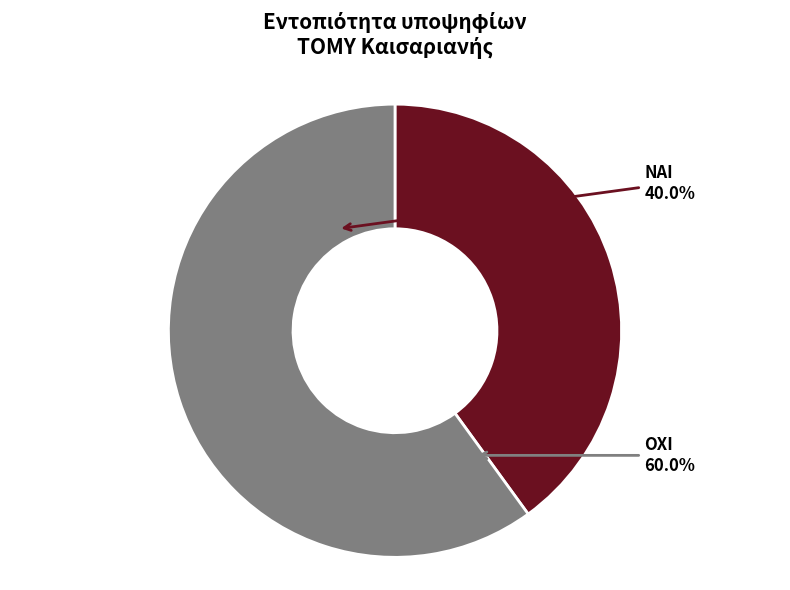

What percentage do ΝΑΙ and ΟΧΙ together represent?

100.0%